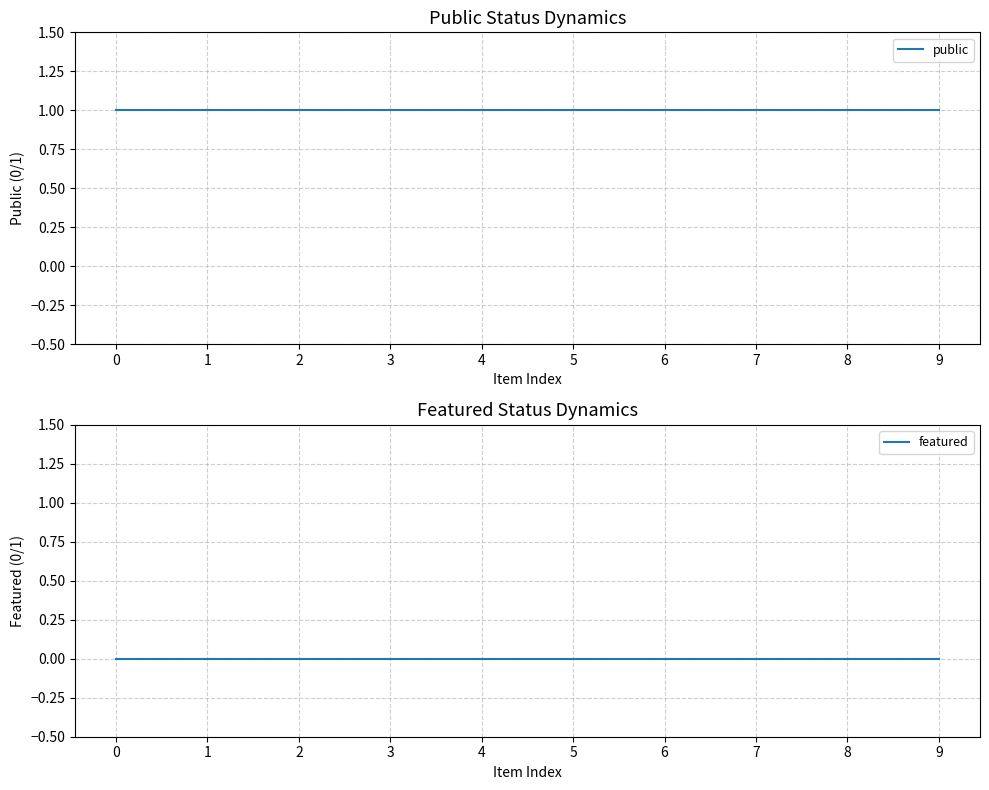

Which series has the largest total across all categories?

public